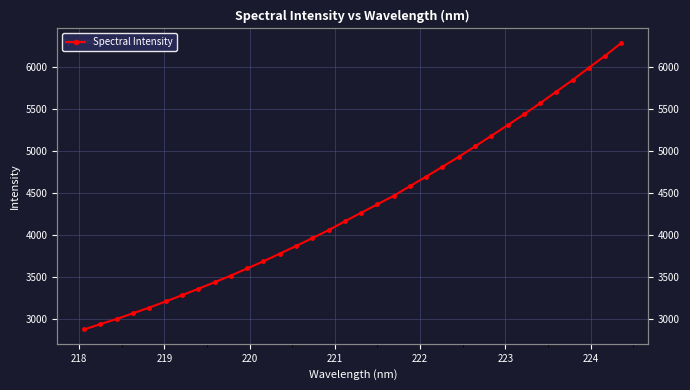

How many distinct data groups are displayed?

1